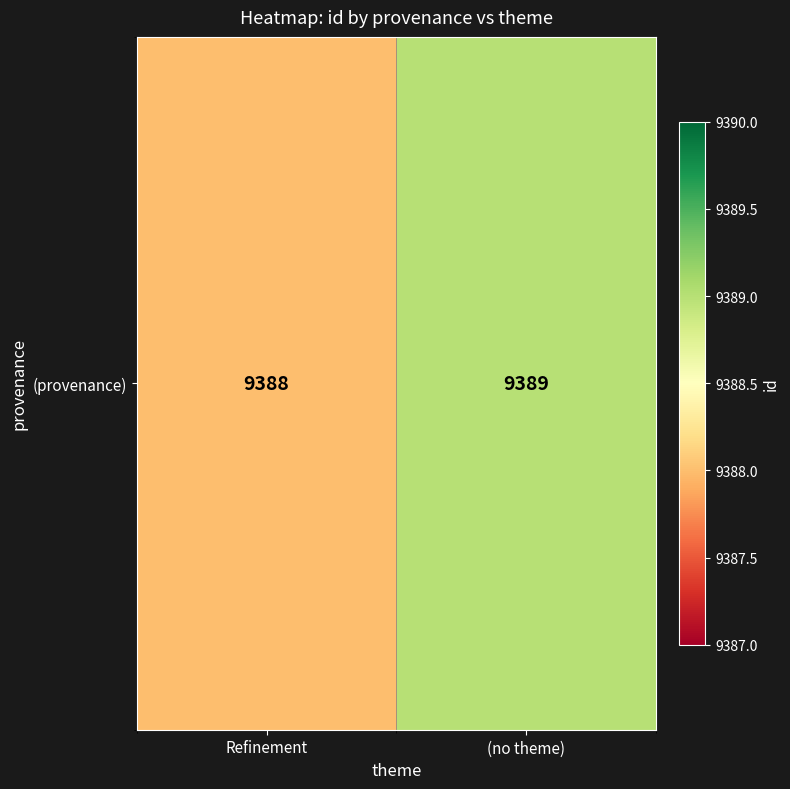

List the labels in order of value, smallest first.

Refinement, (no theme)